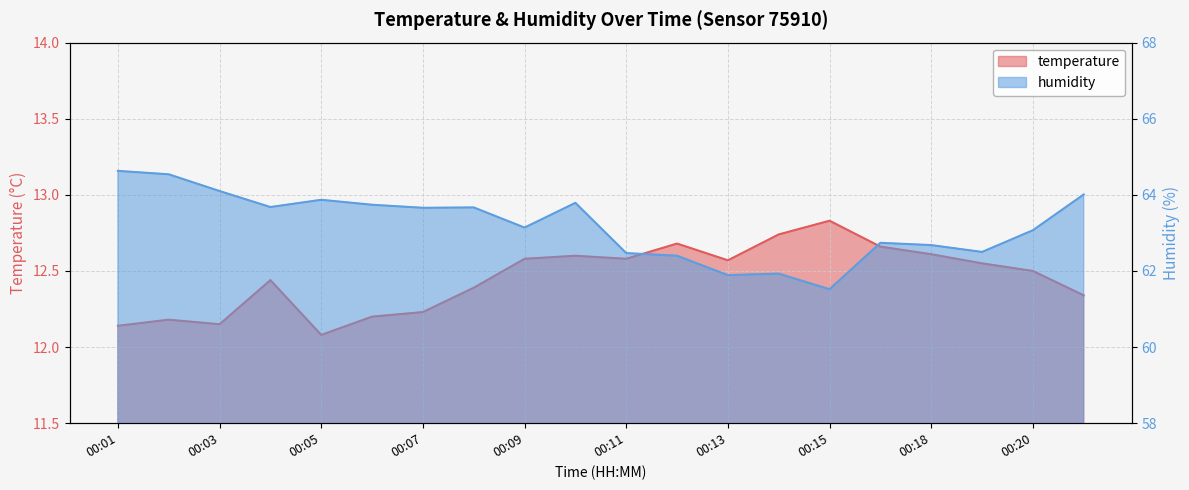

Rank the categories by temperature value from lowest to highest.

00:05, 00:01, 00:03, 00:02, 00:06, 00:07, 00:21, 00:08, 00:04, 00:20, 00:19, 00:13, 00:09, 00:11, 00:10, 00:18, 00:16, 00:12, 00:14, 00:15